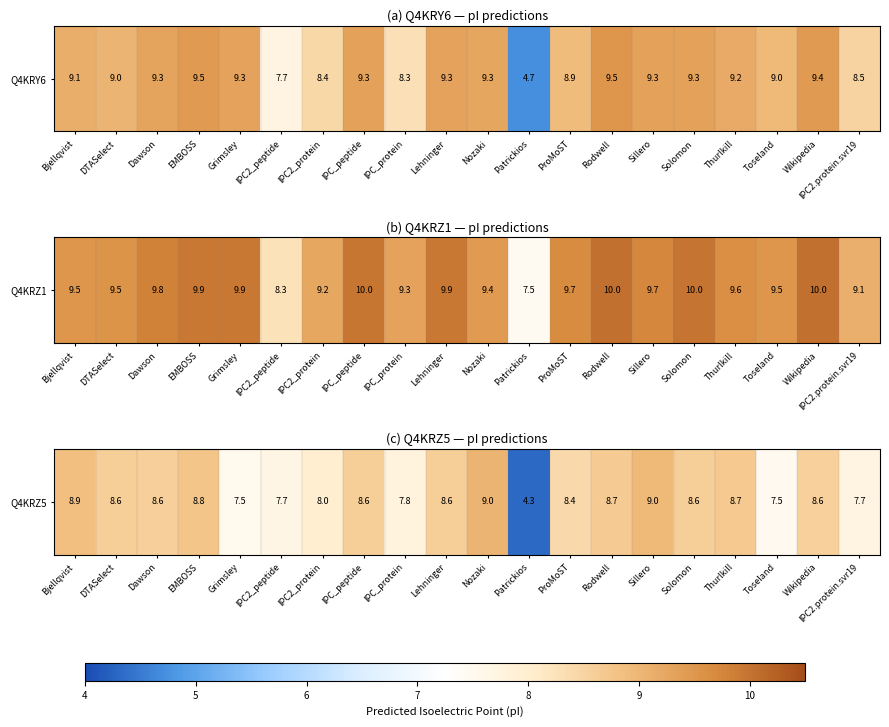

Rank the categories by value from highest to lowest.

Nozaki, Sillero, Bjellqvist, EMBOSS, Thurlkill, Rodwell, DTASelect, IPC_peptide, Lehninger, Solomon, Dawson, Wikipedia, ProMoST, IPC2_protein, IPC_protein, IPC2.protein.svr19, IPC2_peptide, Grimsley, Toseland, Patrickios